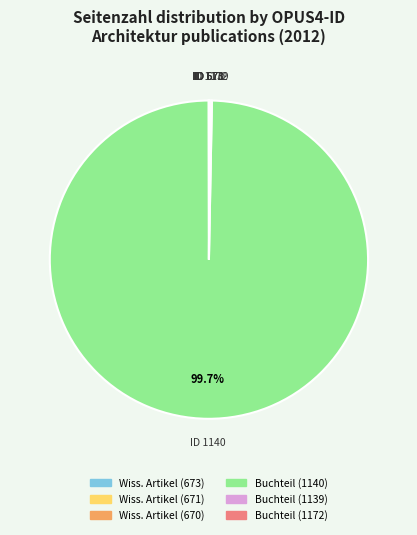

Is there any slice that represents more than half of the pie?

Yes